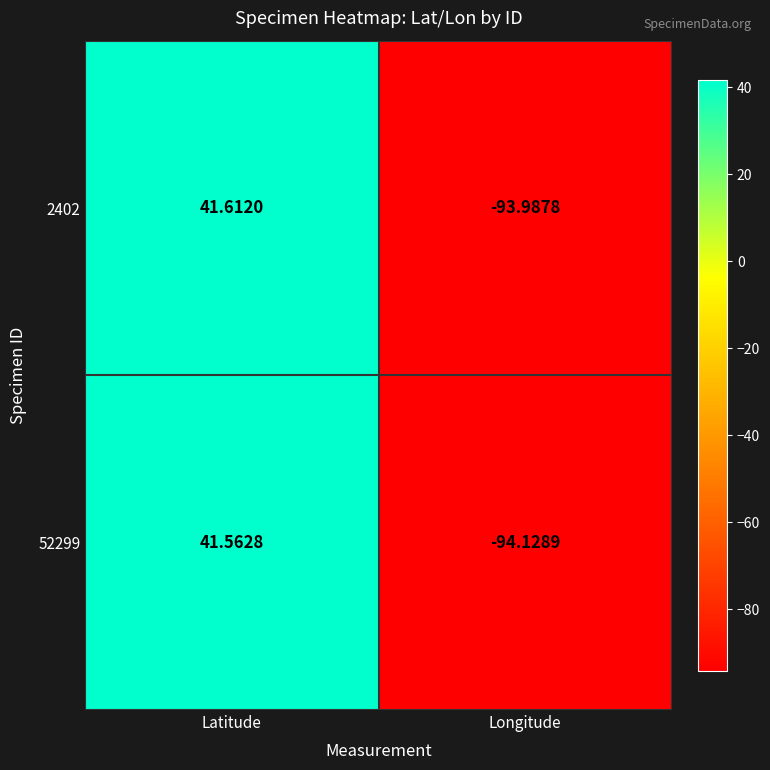

How many values in the 52299 series exceed 41?

1